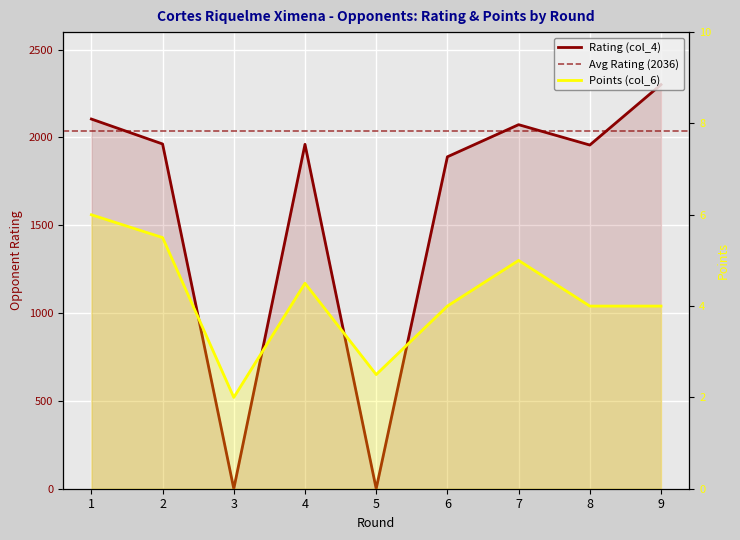

Where do Points (col_6) and Rating (col_4) first cross each other?

2 and 3